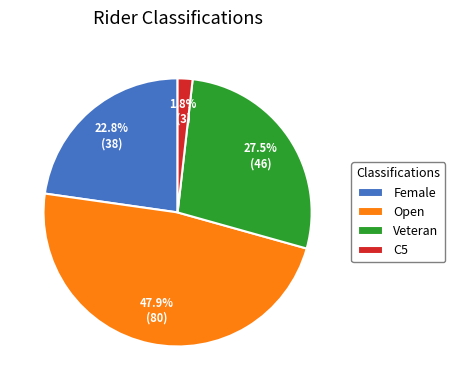

Is Female the majority of the pie?

No